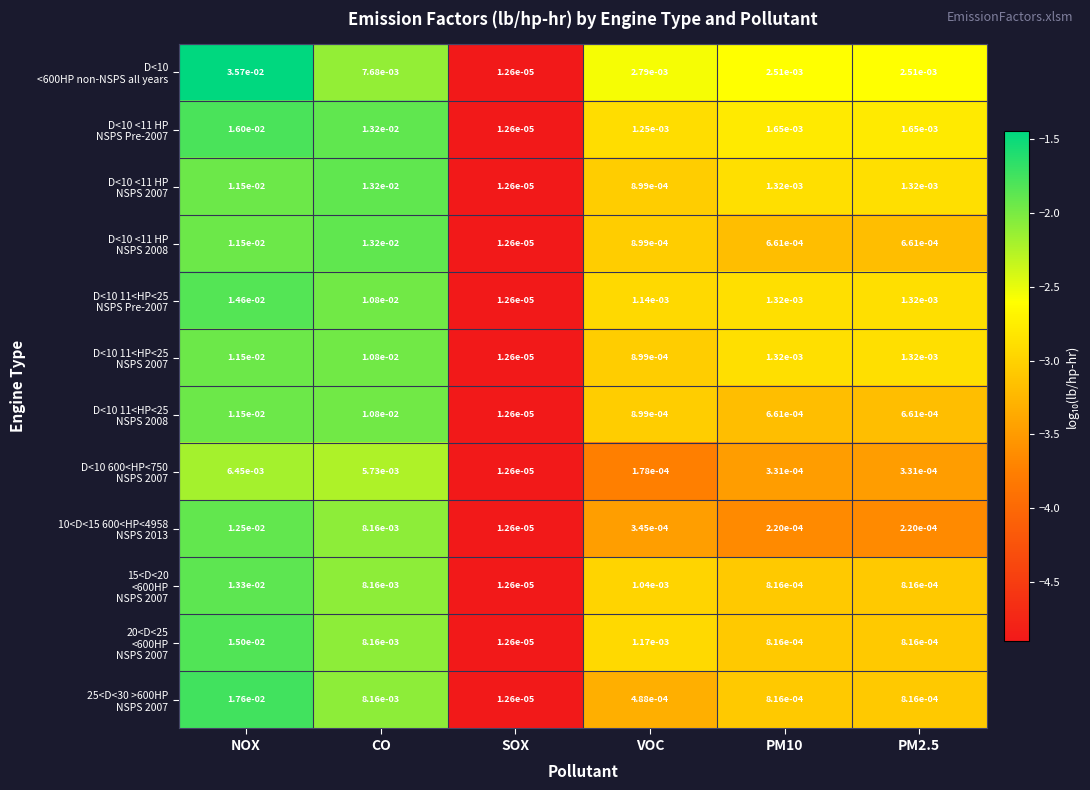

At which category does the chart reach its minimum across all series?

SOX